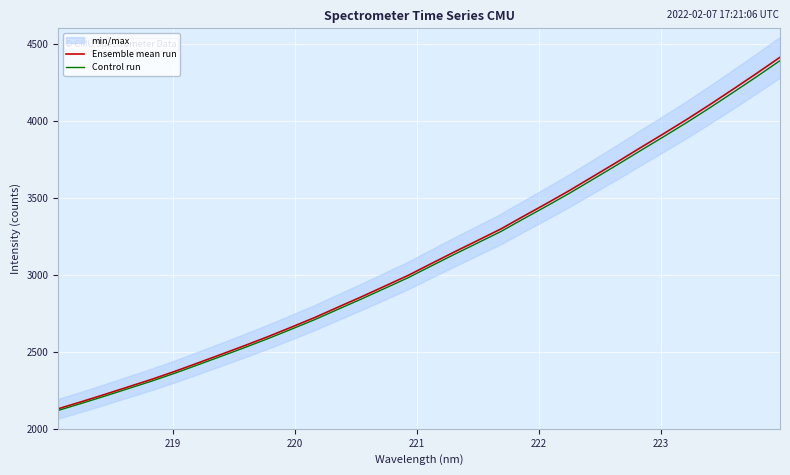

What are all the series names shown in the legend?

Ensemble mean run, Control run